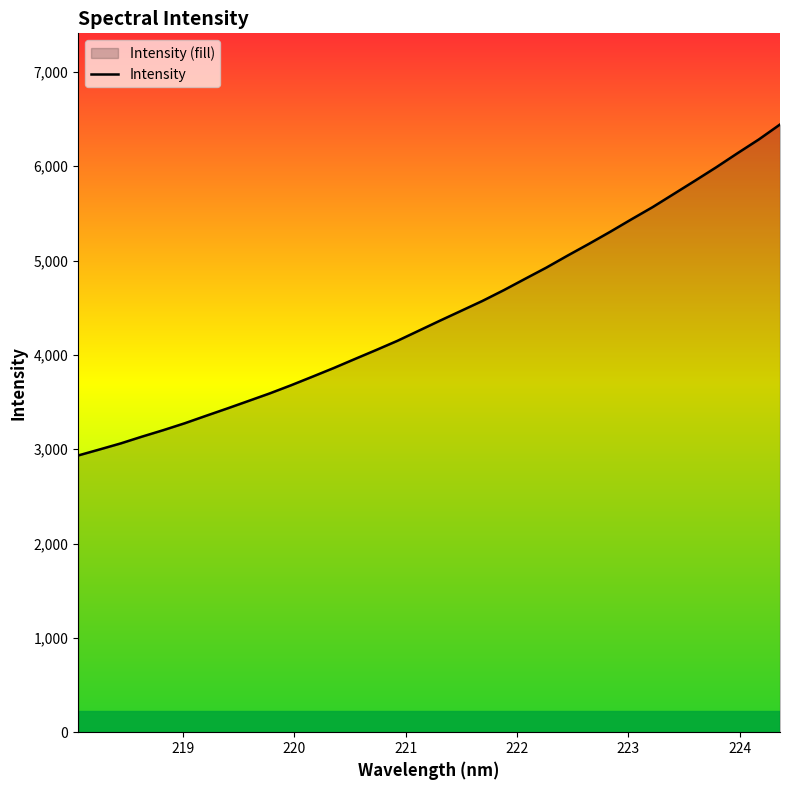

What is the smallest value displayed?

2933.5